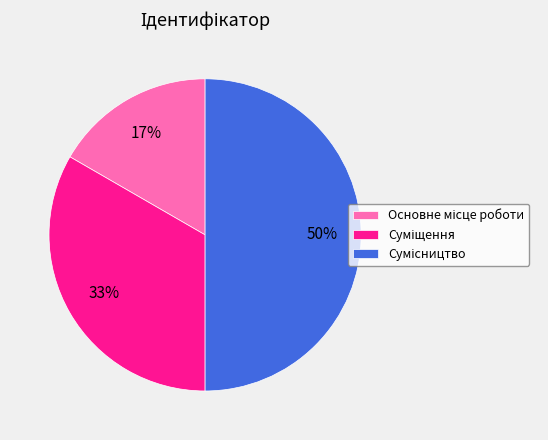

To the nearest percent, what is the difference between the largest and smallest slice percentages?

33%